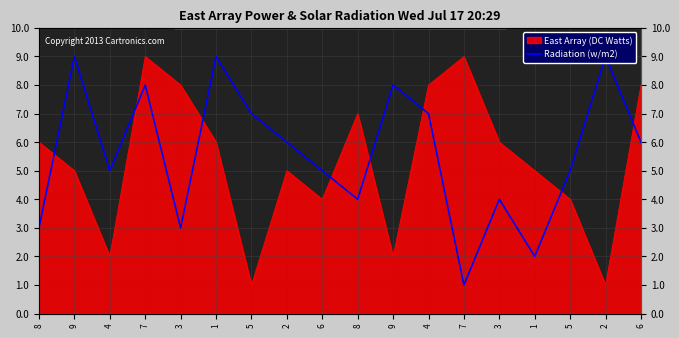

What is the label of the 5th point from the right?

3